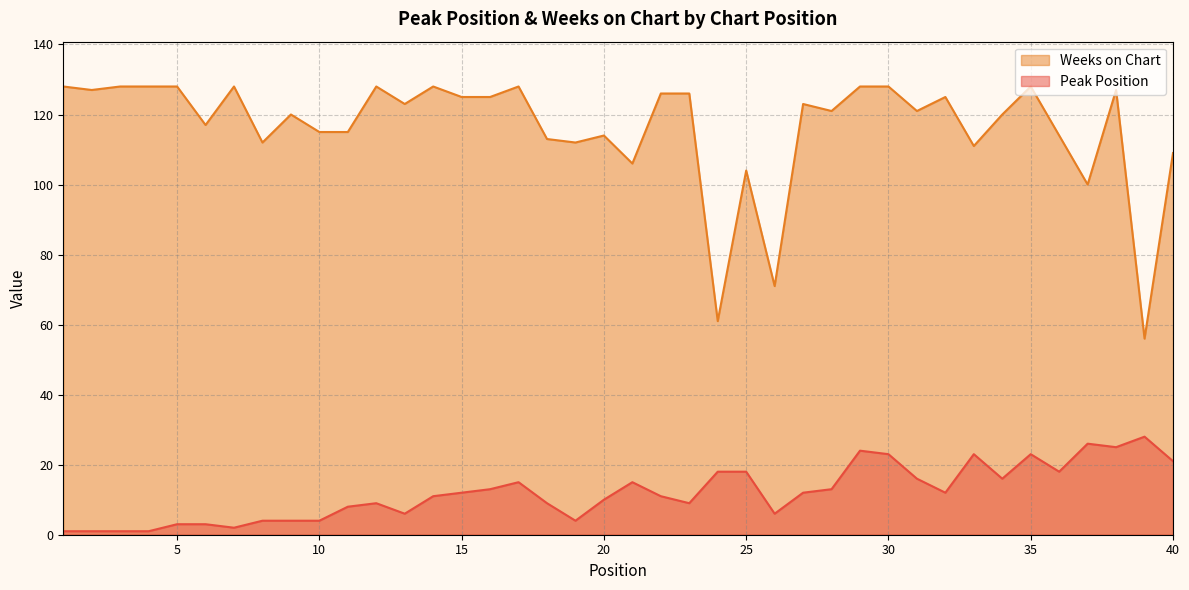

How many data points in Weeks on Chart are less than 123?

20